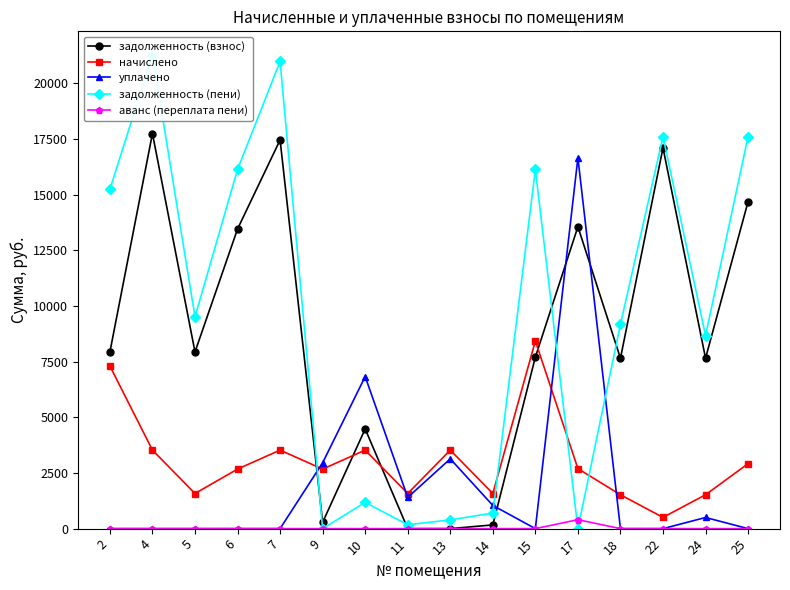

What is the value of the задолженность (пени) point at the 15th from the left?

8673.4